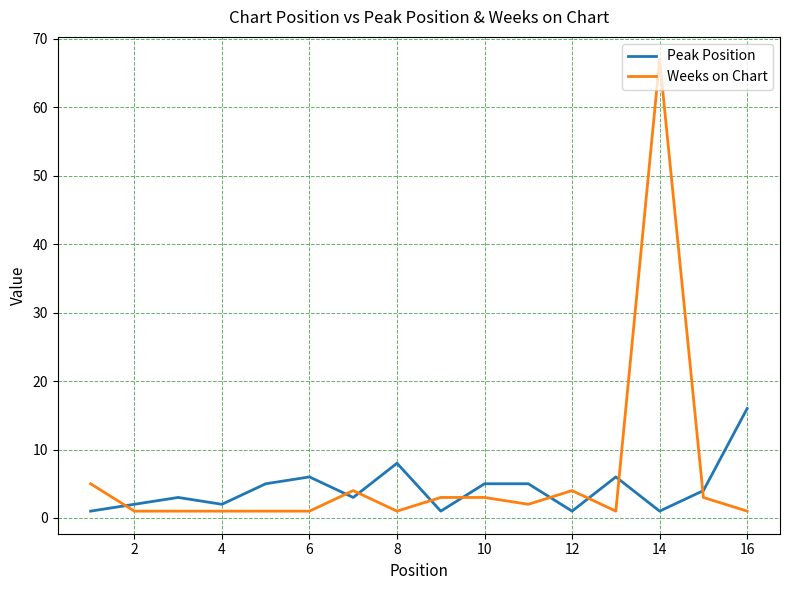

True or false: Weeks on Chart and Peak Position intersect in this chart.

True